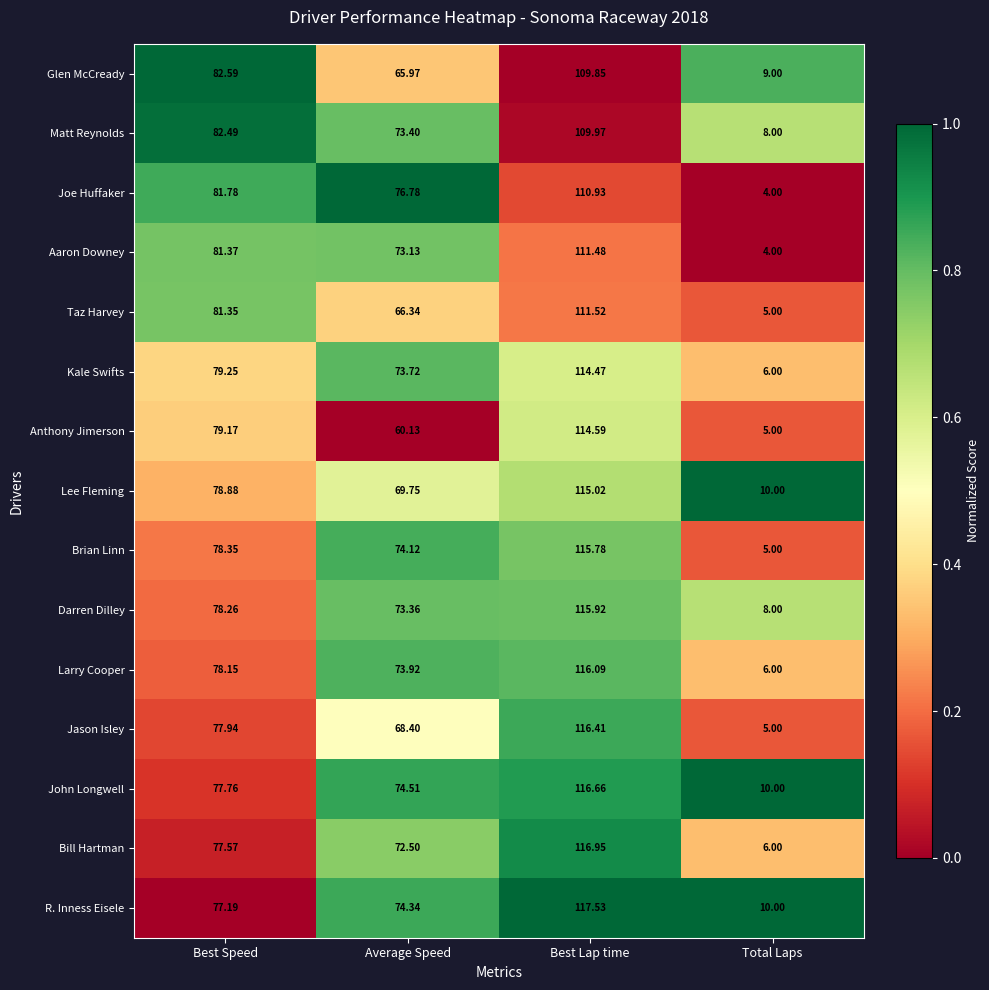

Rank the series by their maximum value, from highest to lowest.

R. Inness Eisele, Bill Hartman, John Longwell, Jason Isley, Larry Cooper, Darren Dilley, Brian Linn, Lee Fleming, Anthony Jimerson, Kale Swifts, Taz Harvey, Aaron Downey, Joe Huffaker, Matt Reynolds, Glen McCready